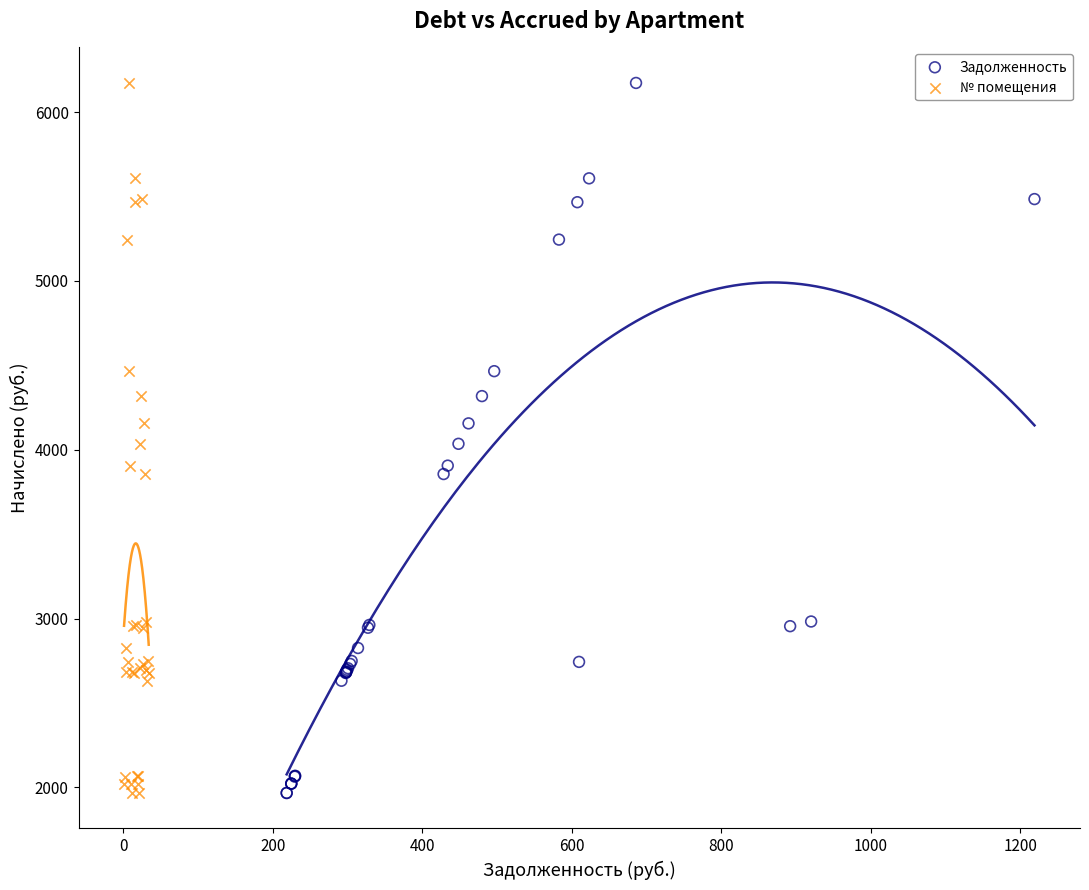

What are all the series names shown in the legend?

Задолженность, № помещения